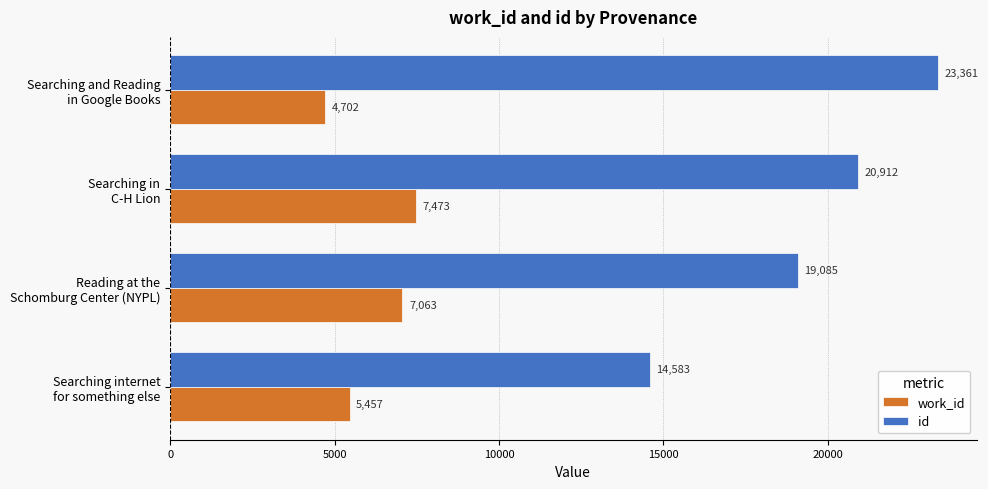

What is the sum of all work_id values?

24695